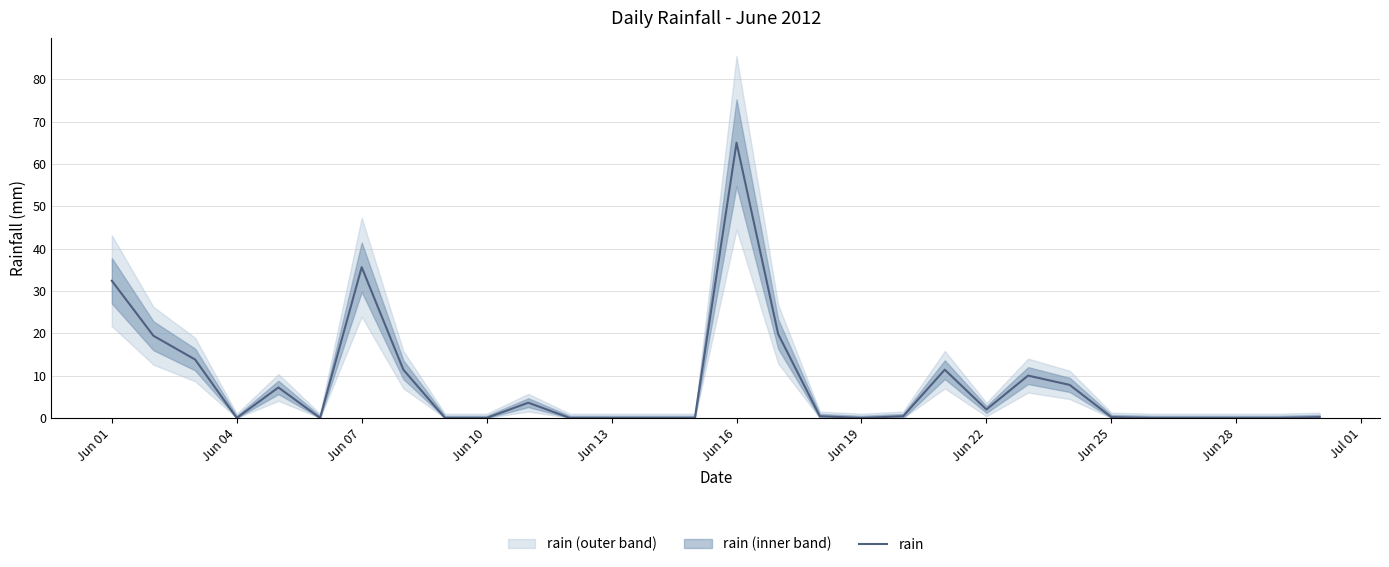

How many data points does each series have?

30